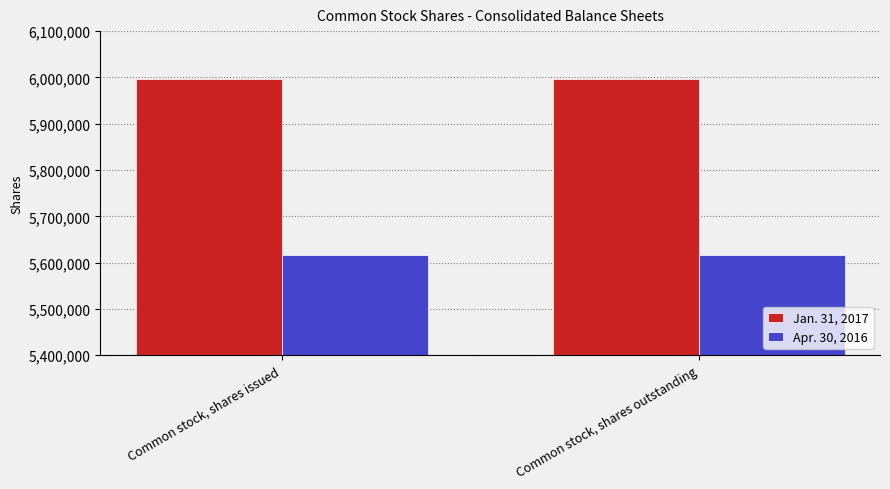

How many distinct data groups are displayed?

2